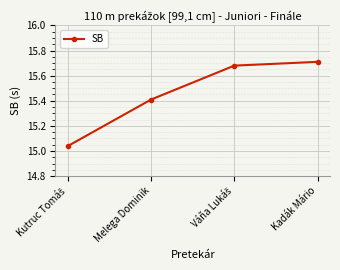

What is the label of the 4th point from the left?

Kadák Mário